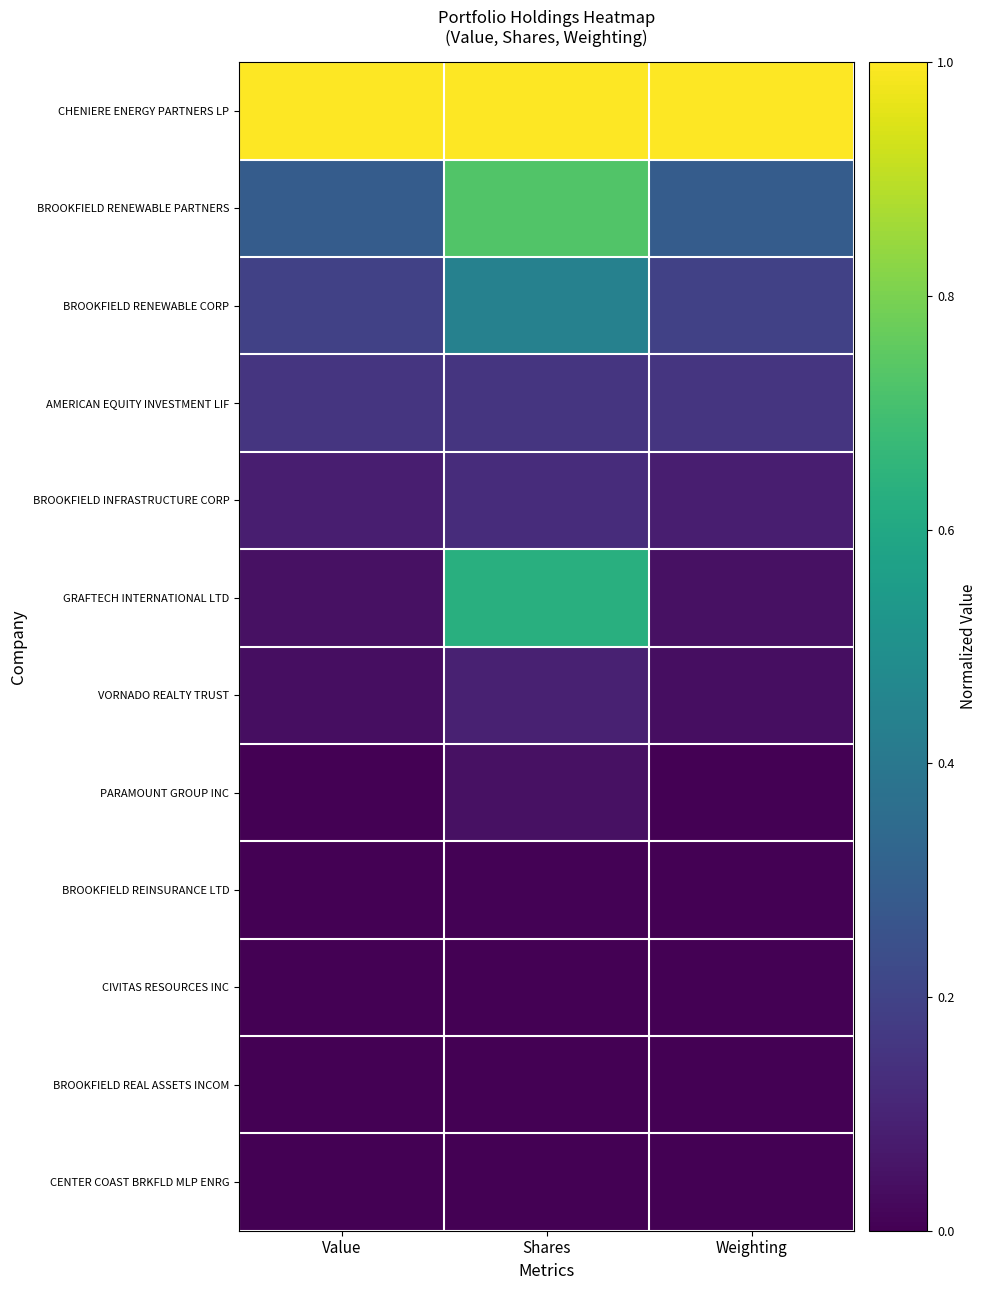

At Shares, list the series in order from largest to smallest.

CHENIERE ENERGY PARTNERS LP, BROOKFIELD RENEWABLE PARTNERS, GRAFTECH INTERNATIONAL LTD, BROOKFIELD RENEWABLE CORP, AMERICAN EQUITY INVESTMENT LIF, BROOKFIELD INFRASTRUCTURE CORP, VORNADO REALTY TRUST, PARAMOUNT GROUP INC, BROOKFIELD REINSURANCE LTD, BROOKFIELD REAL ASSETS INCOM, CIVITAS RESOURCES INC, CENTER COAST BRKFLD MLP ENRG